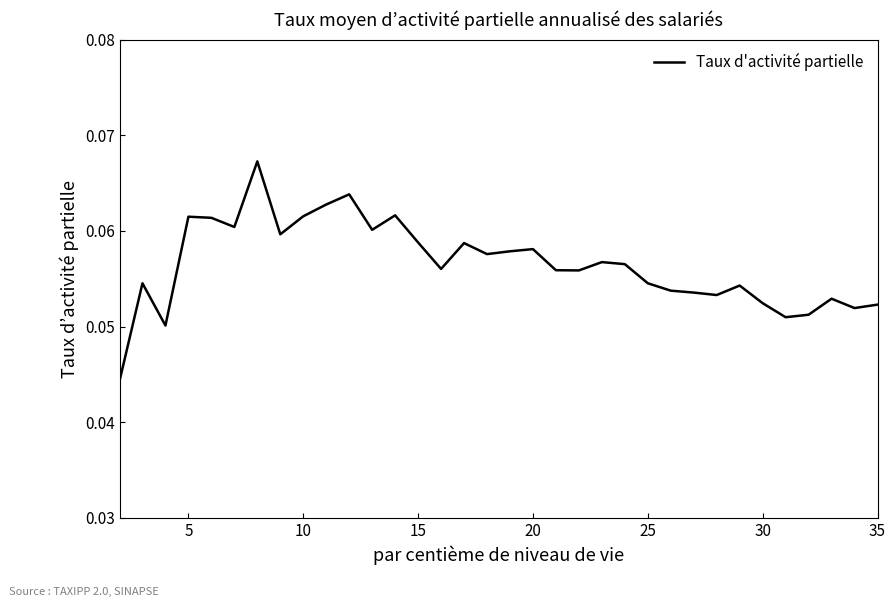

How many lines are shown in the chart?

1